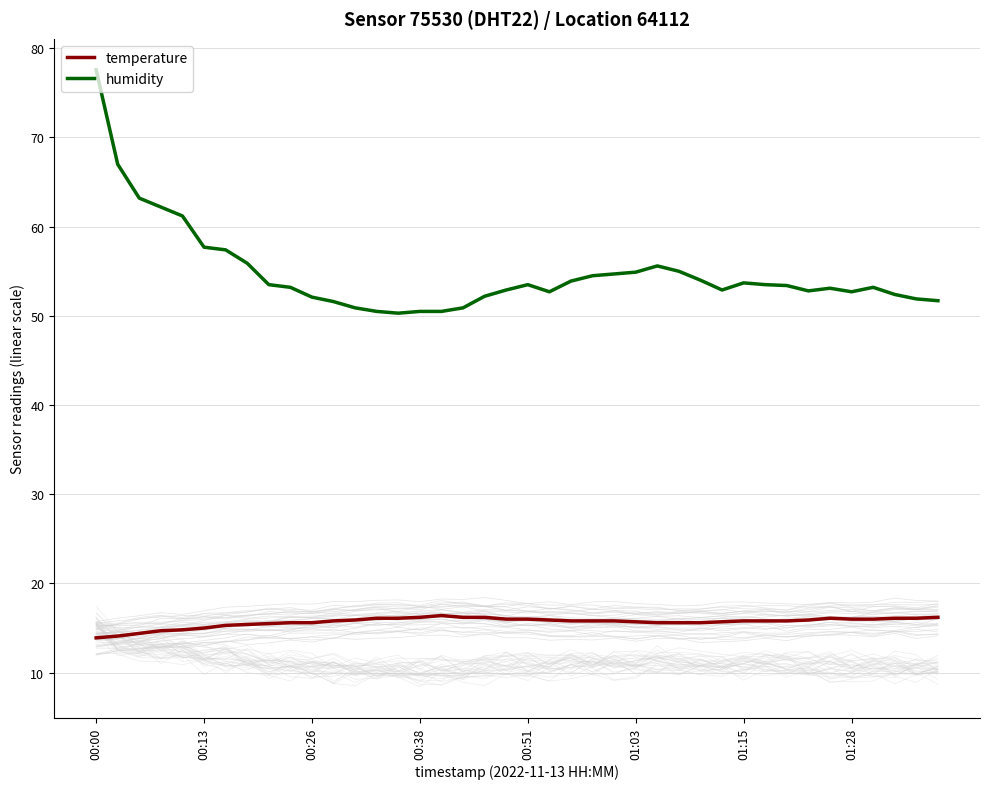

What is the average value of the temperature series?

15.7